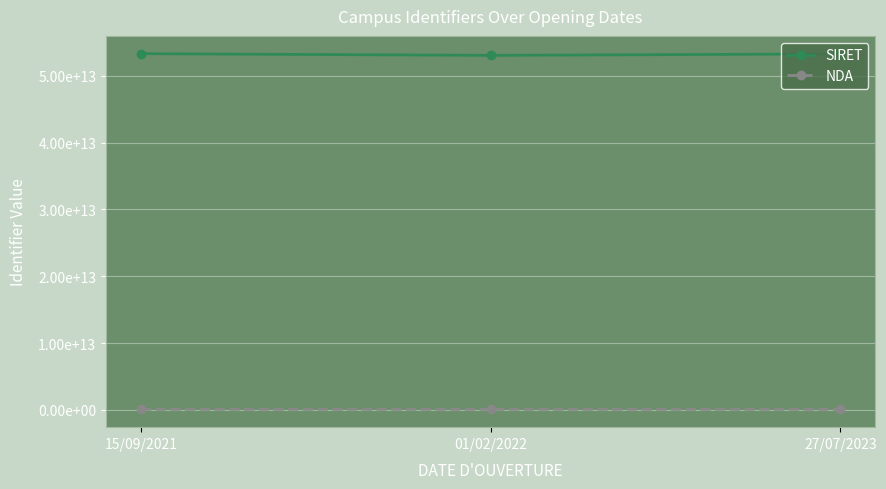

Does the chart have visible grid lines?

Yes